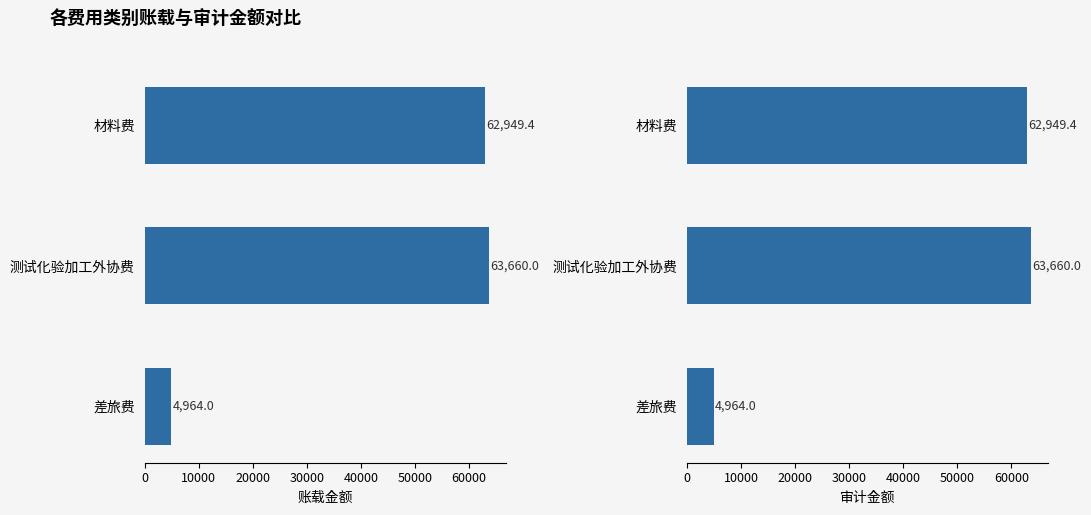

Rank the series by their maximum value, from highest to lowest.

账载, 审计